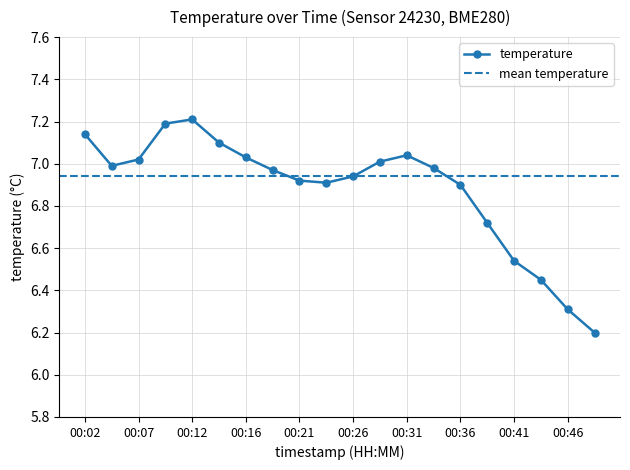

What is the sum of all values?

137.6